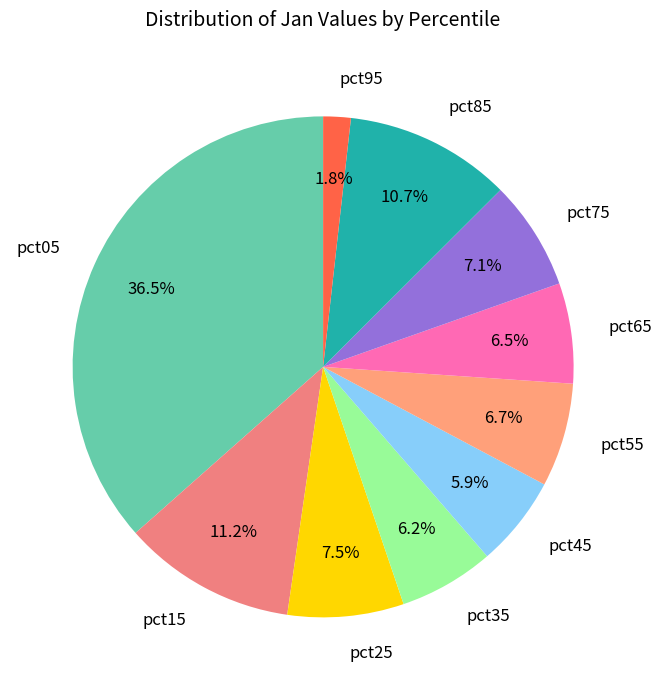

Does pct05 account for over 50% of the chart?

No